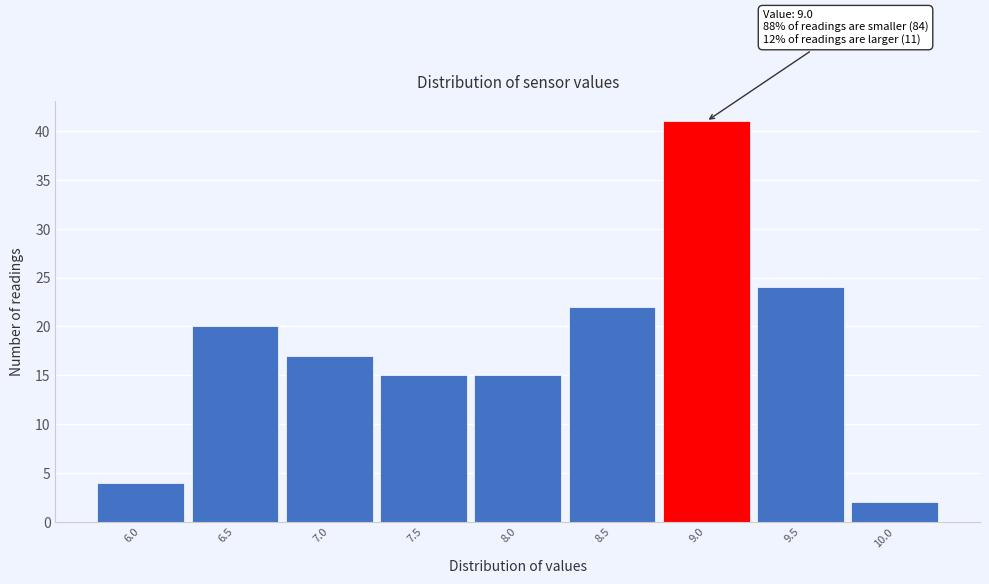

Reading left to right, list all the values displayed in this chart.

4	20	17	15	15	22	41	24	2